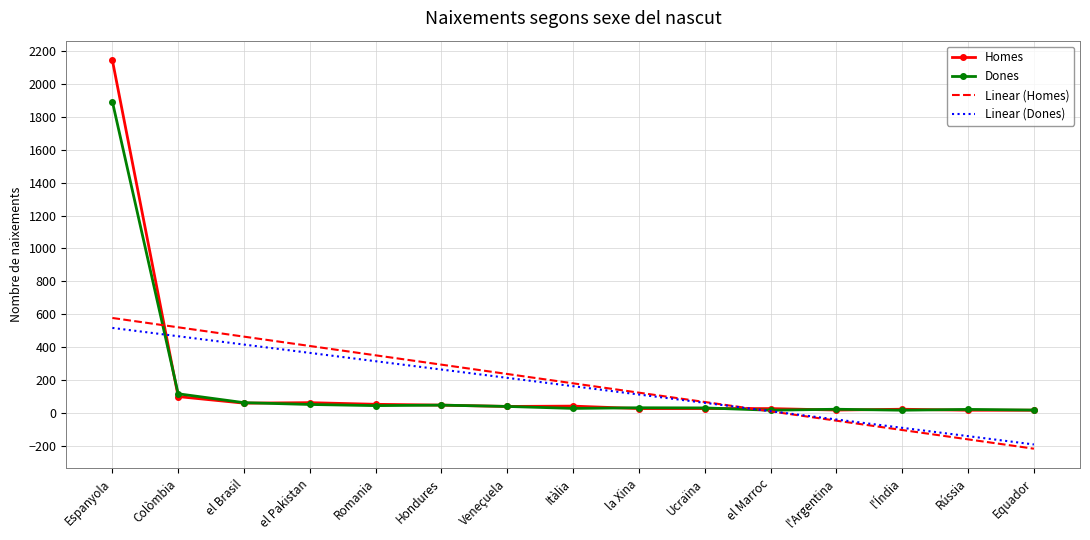

True or false: Linear (Dones) and Homes intersect in this chart.

True